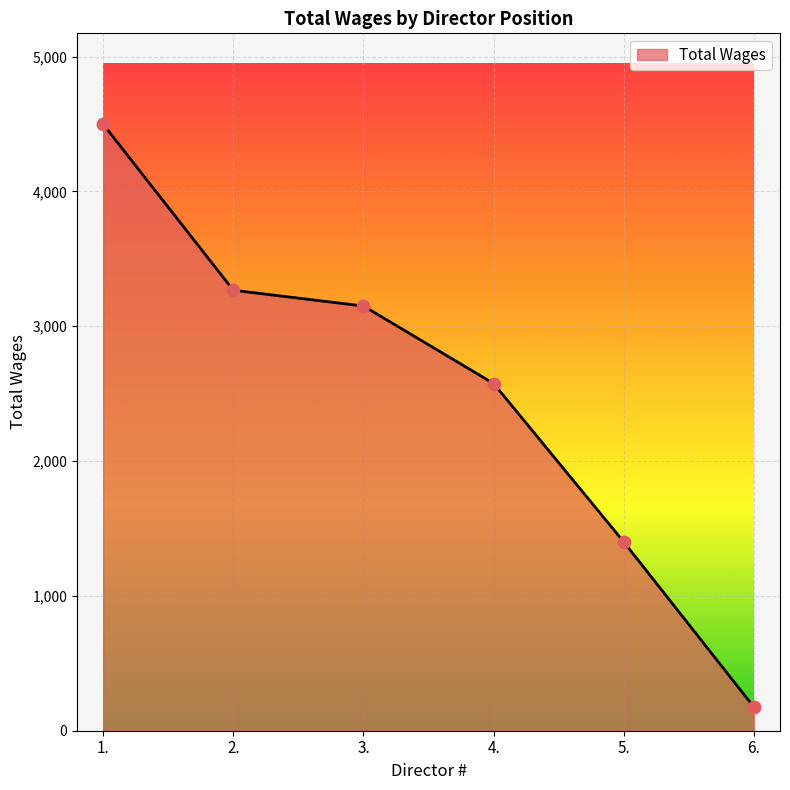

What is the change in value from 1. to 3.?

-1348